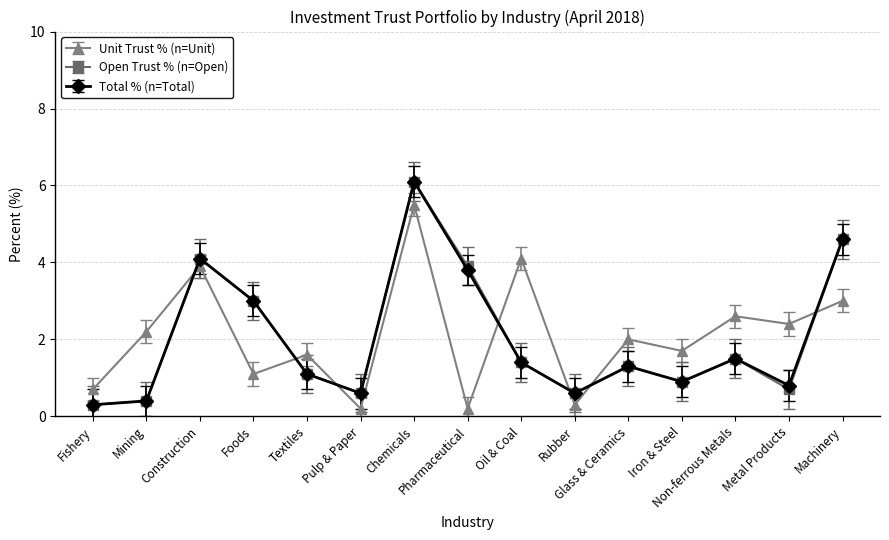

At how many categories does at least one series exceed 4?

4